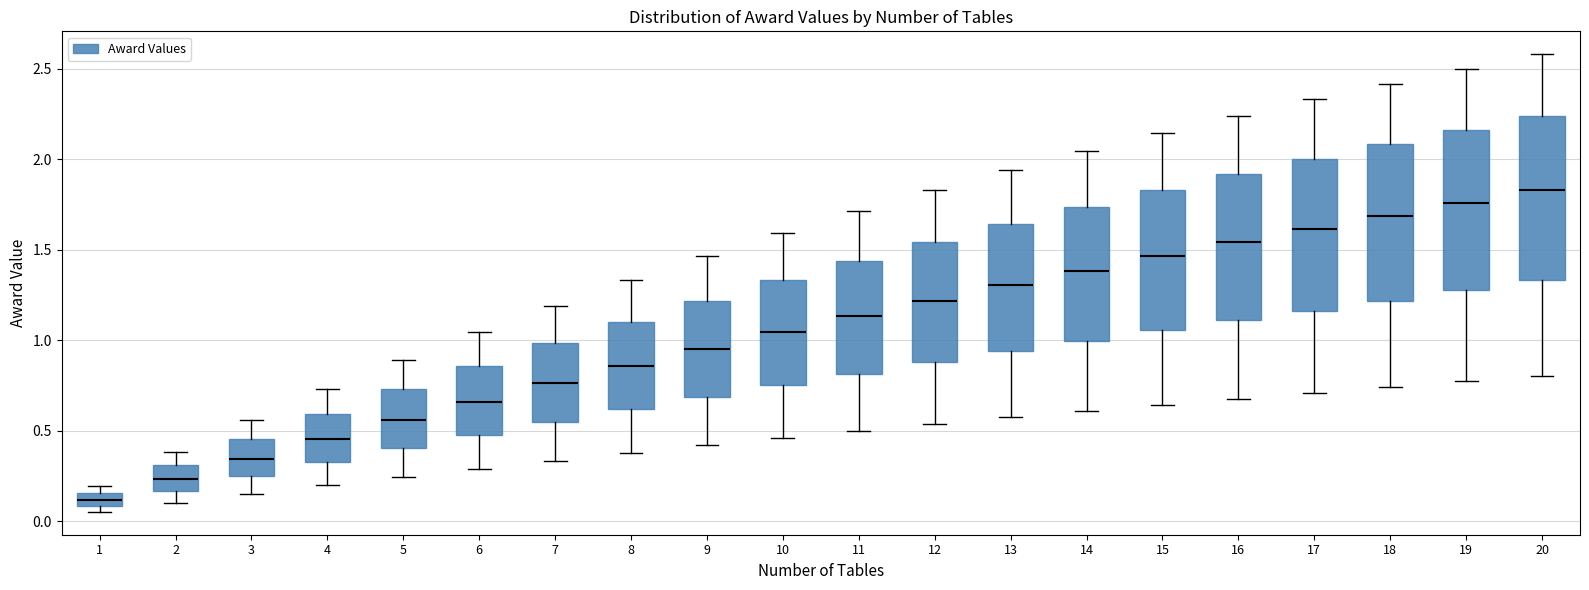

Where does the lower whisker of the box at x = 7 end on the y-axis? The values are not printed on the chart, so give them approximately, as read against the axis.

0.35